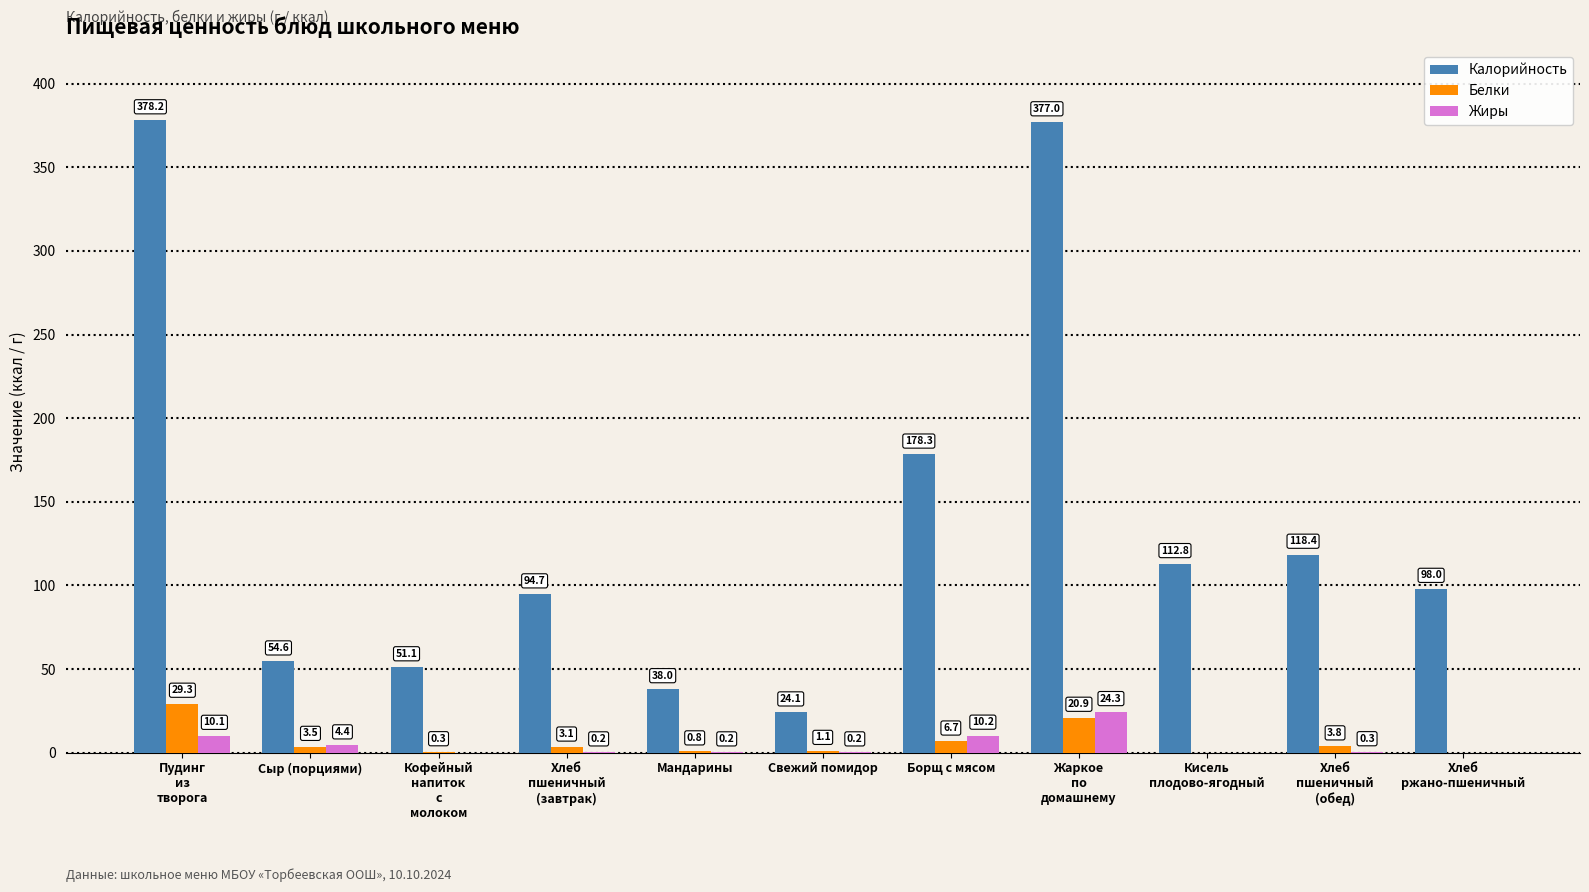

How many groups of bars are there?

11